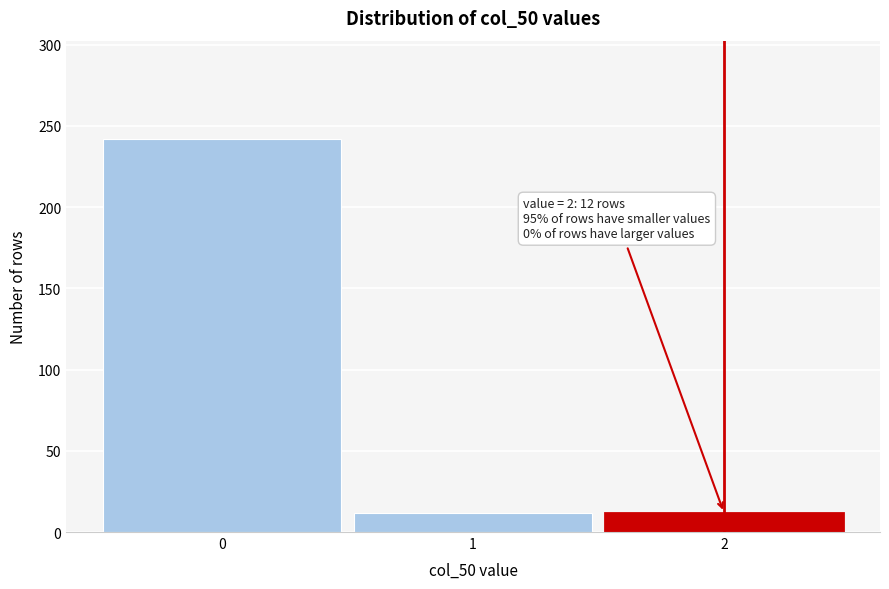

Reading right to left, what are all the values shown in this chart?

2=12	1=12	0=242